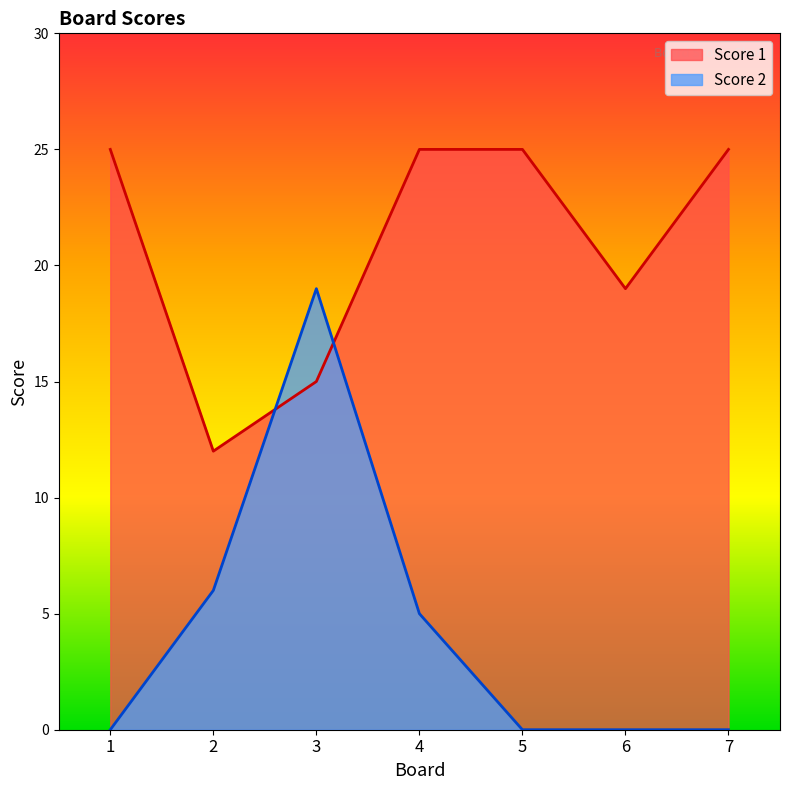

Count the Score 1 values in the range 15 to 25.

6